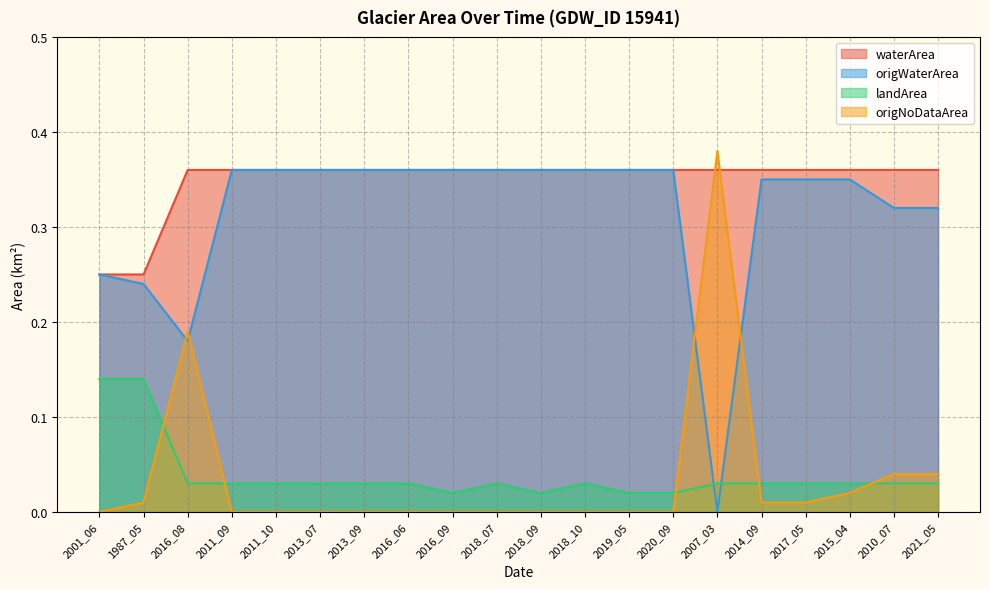

List the series in order of their peak value, highest first.

origNoDataArea, waterArea, origWaterArea, landArea